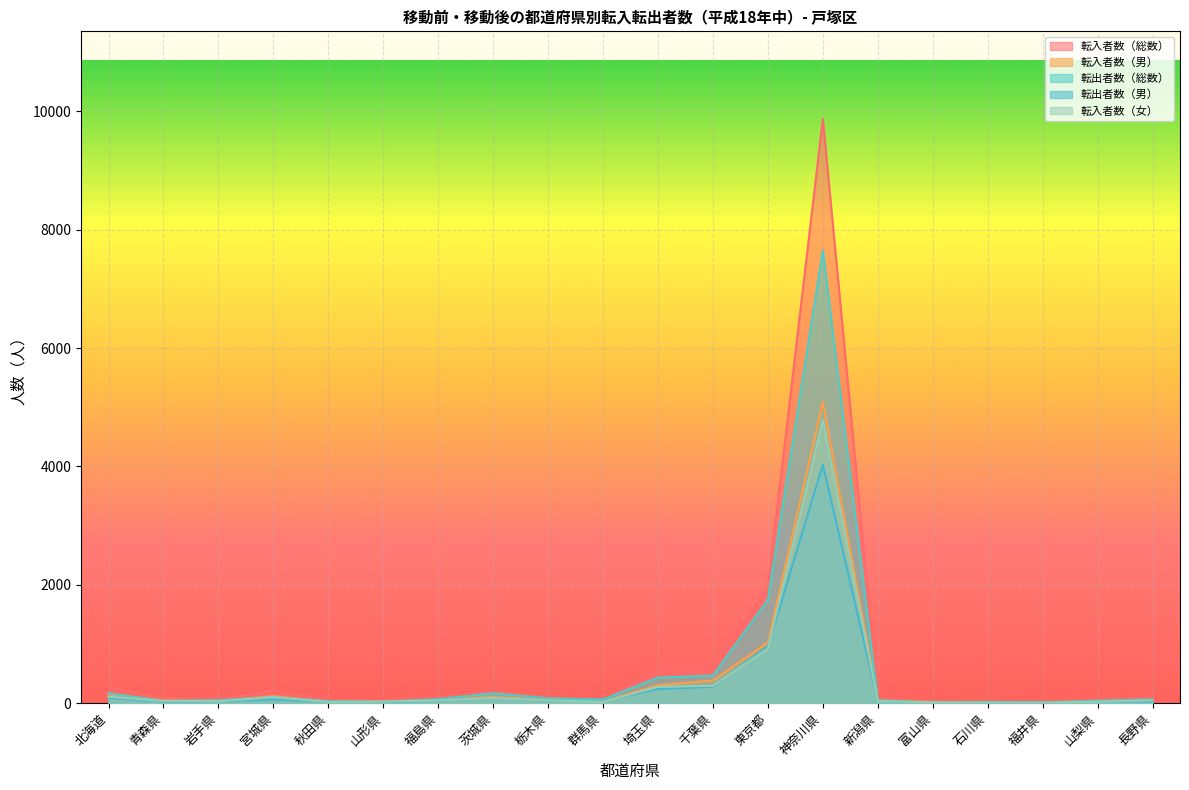

The 転入者数（男） series shows 513 at 千葉県. True or false?

False